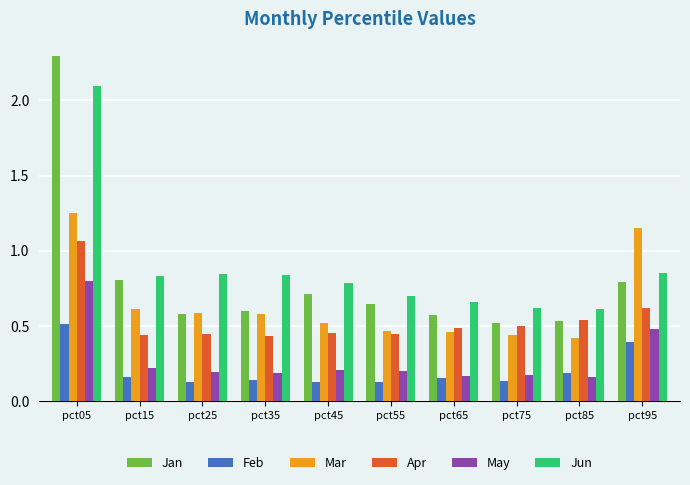

At pct15, list the series in order from largest to smallest.

Jun, Jan, Mar, Apr, May, Feb